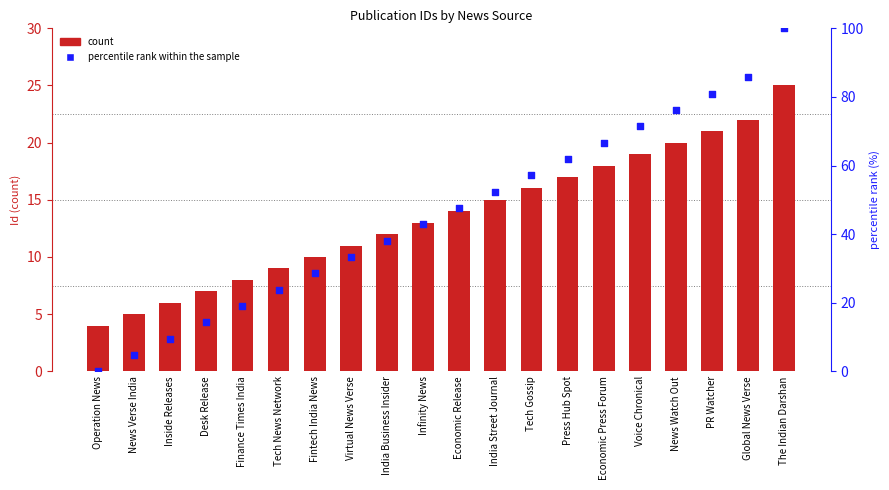

At which category is the sum across all series the highest?

The Indian Darshan